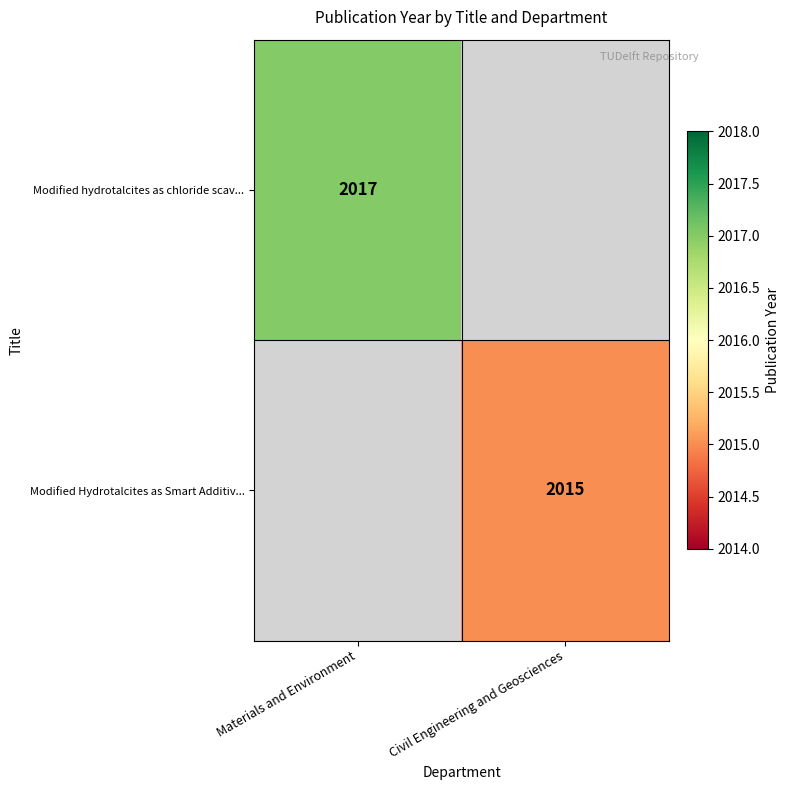

Is it true that Modified Hydrotalcites as Smart Additiv... equals 2015 at Civil Engineering and Geosciences?

True